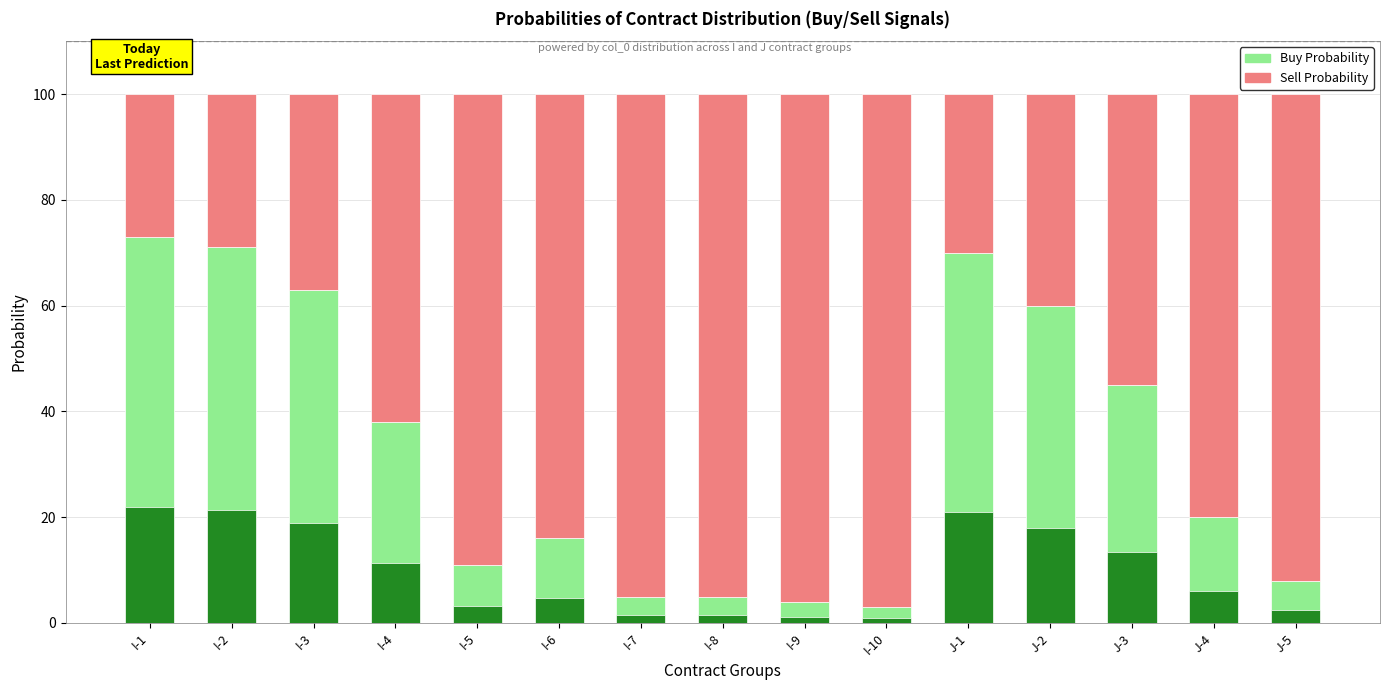

What position from the left is I-6?

6